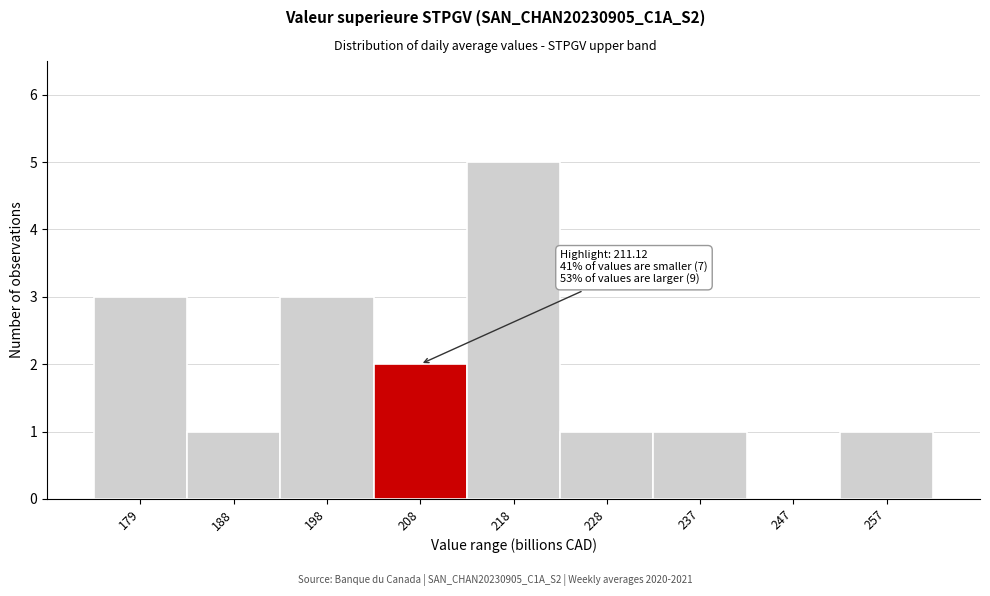

Reading left to right, list all the values displayed in this chart.

179=3	188=1	198=3	208=2	218=5	228=1	237=1	247=0	257=1